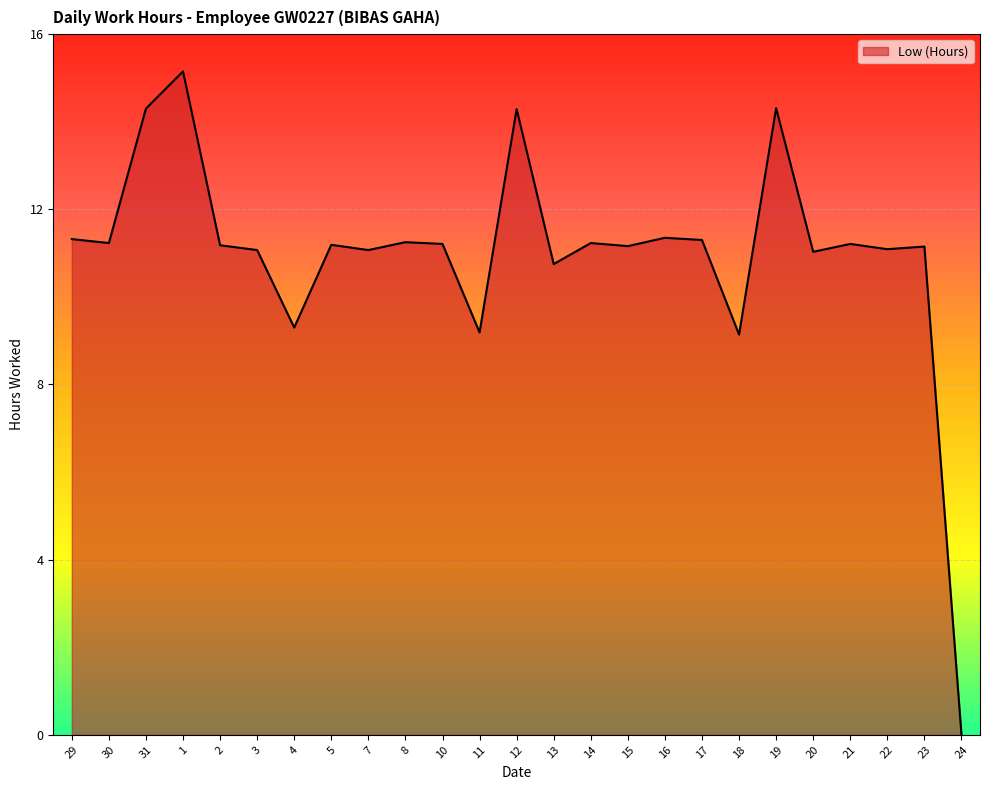

Which has a higher value, 4 or 17?

17